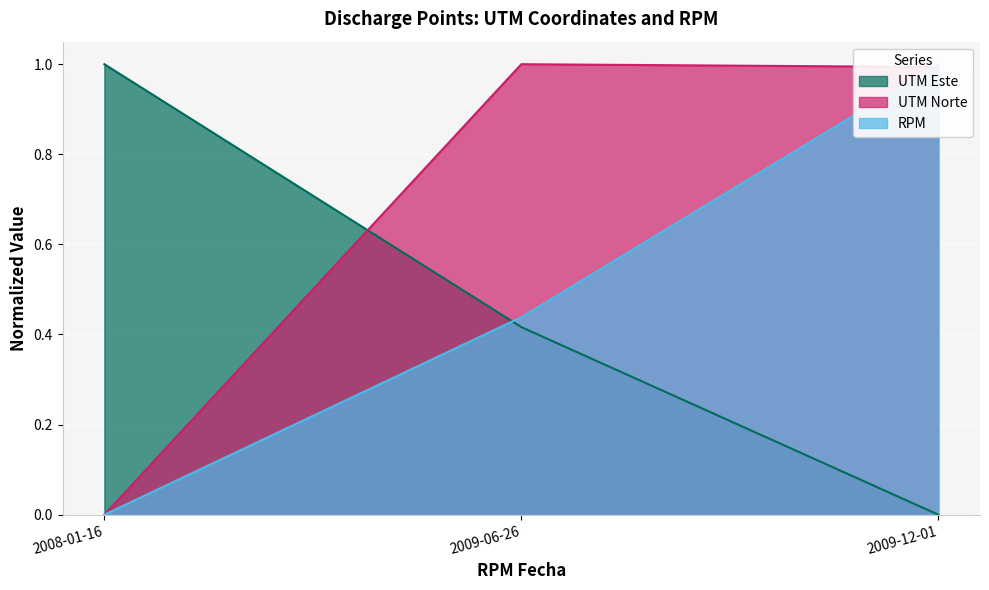

Which series has the largest total across all categories?

UTM Este